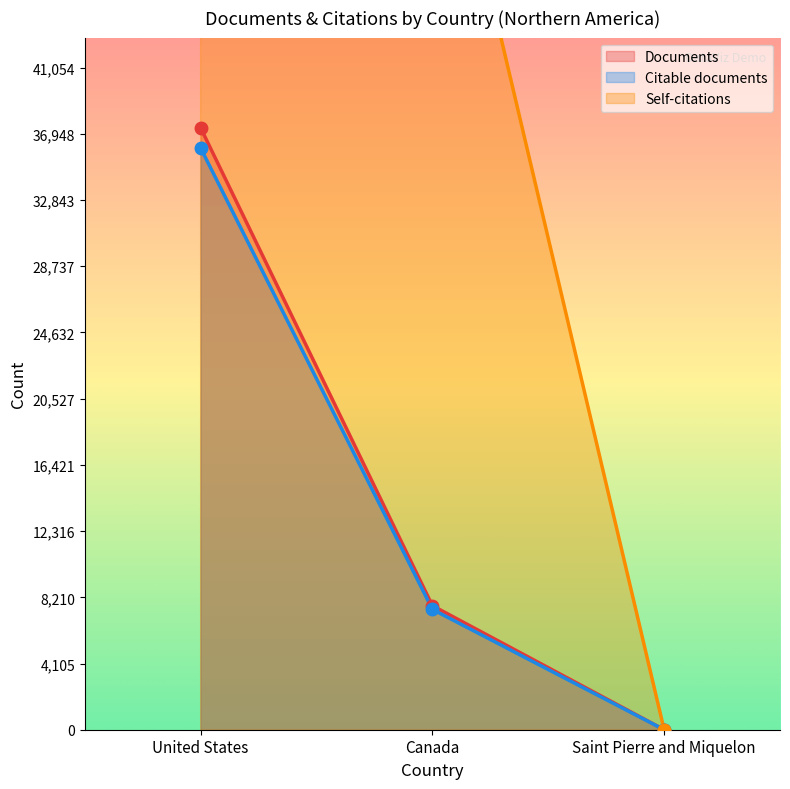

Is it true that Citable documents equals 12142 at Canada?

False